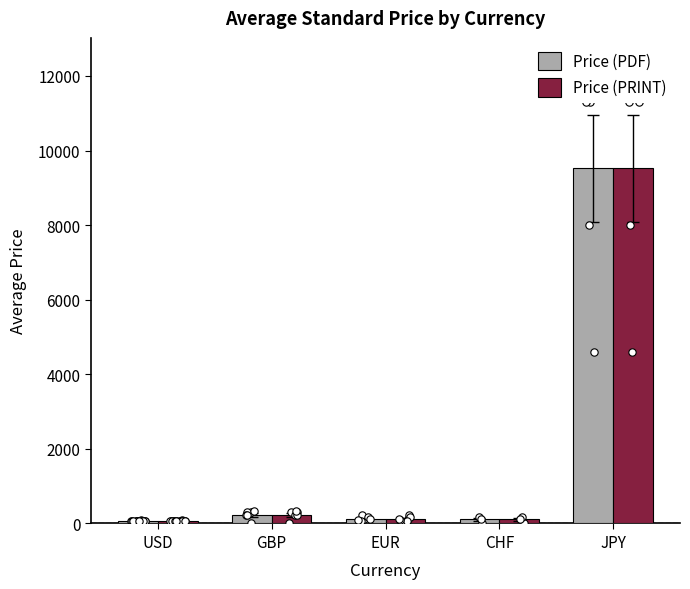

What is the total value across all series at CHF?

218.0